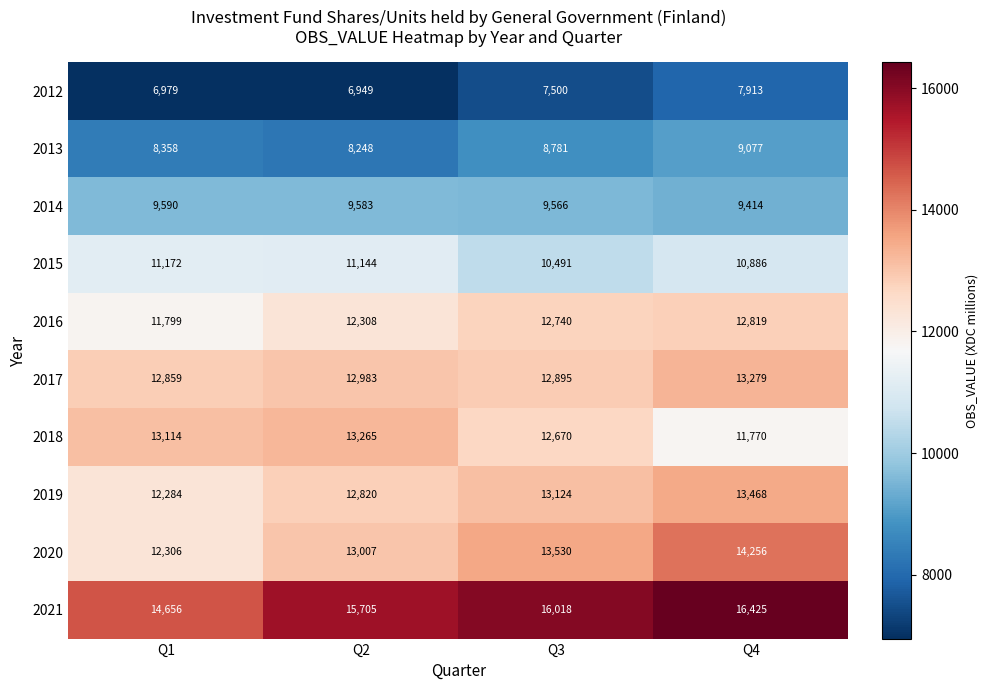

Is the value of 2019 at Q2 greater than the value of 2021 at Q2?

No